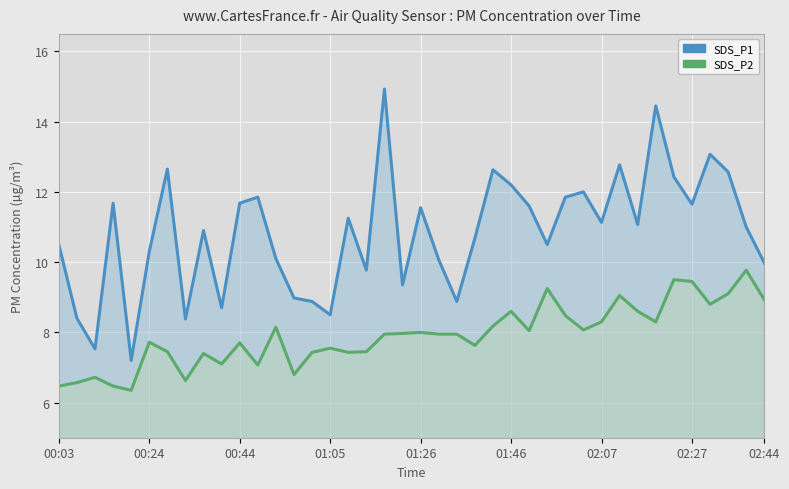

Is the value of SDS_P1 at 9 greater than the value of SDS_P2 at 02:07?

Yes